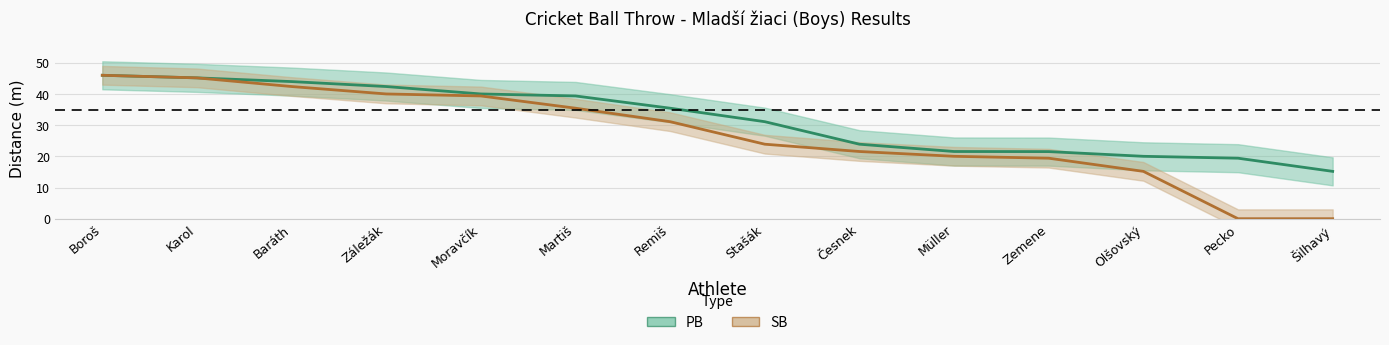

How many lines are shown in the chart?

2